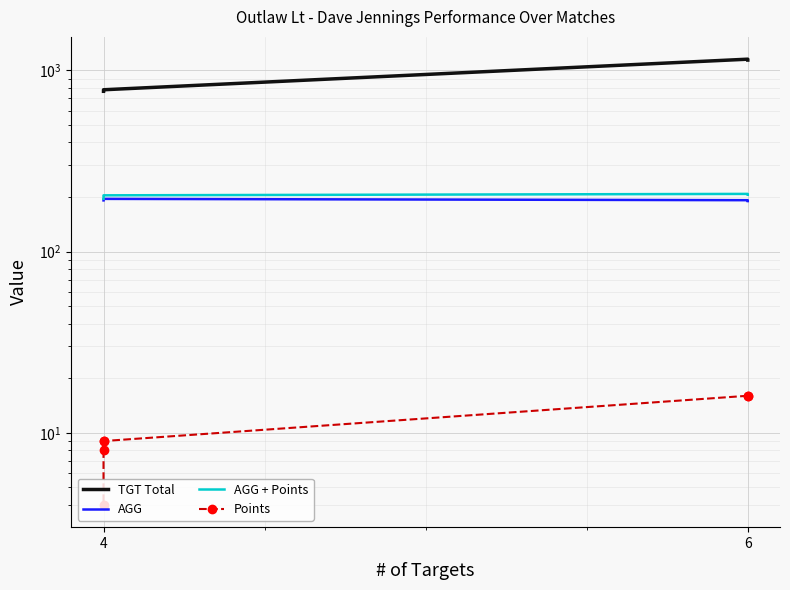

What is the difference between the second highest and second lowest values in the AGG series?

2.2